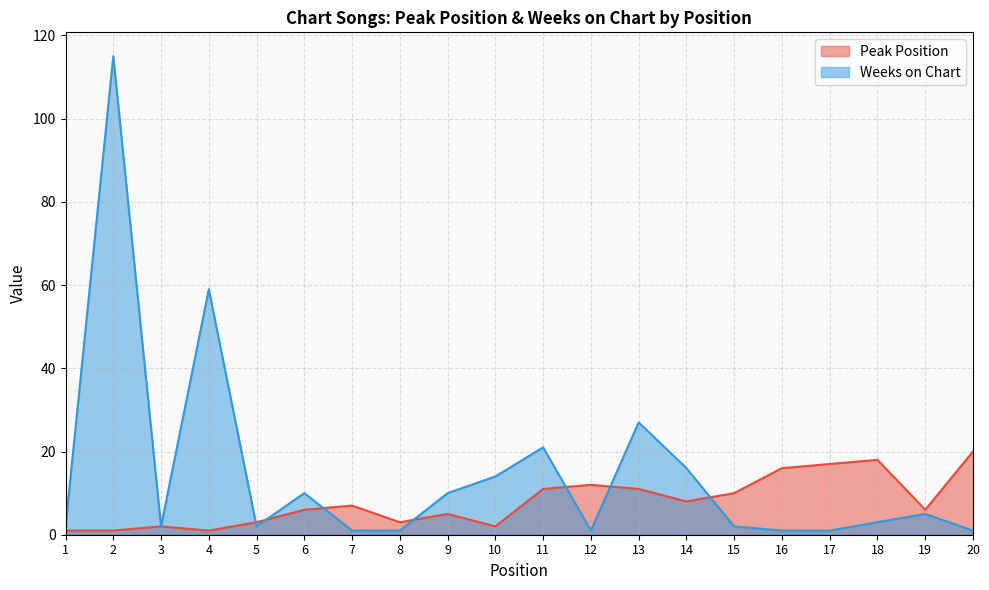

Between 6 and 15, which series saw the biggest shift?

Weeks on Chart